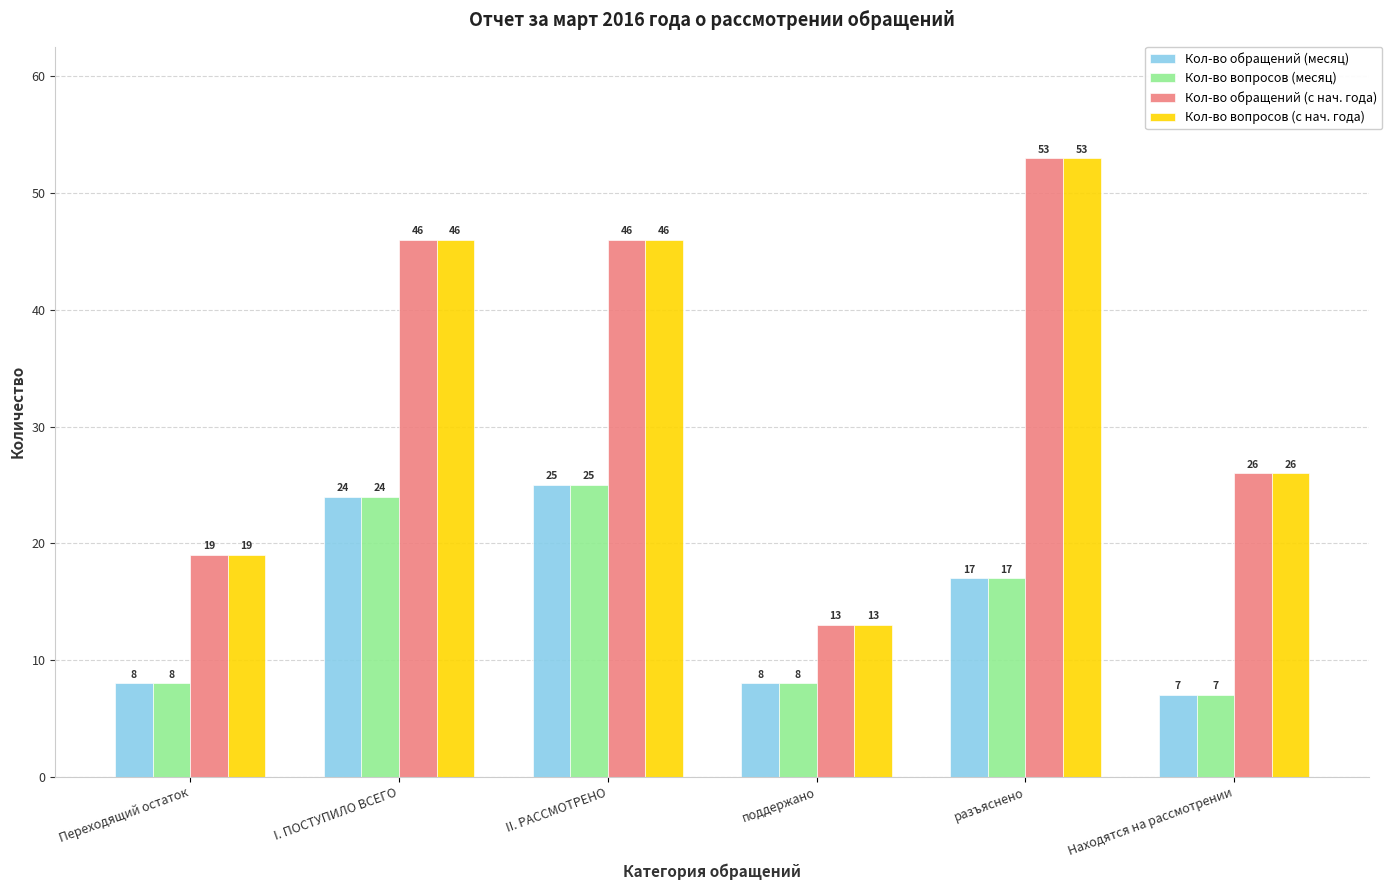

What is the difference between the Кол-во обращений (месяц) values at Находятся на рассмотрении and поддержано?

1